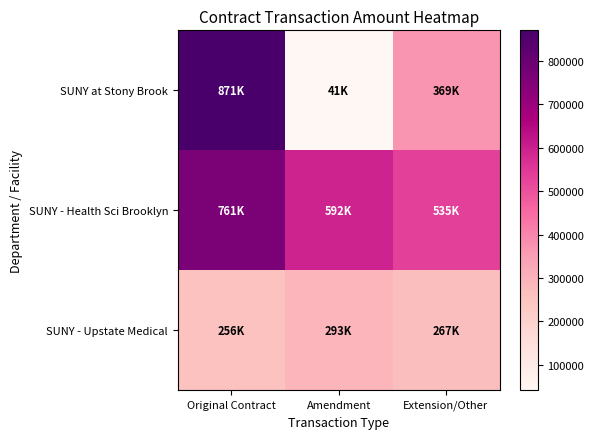

Which series has the widest spread of values?

SUNY at Stony Brook